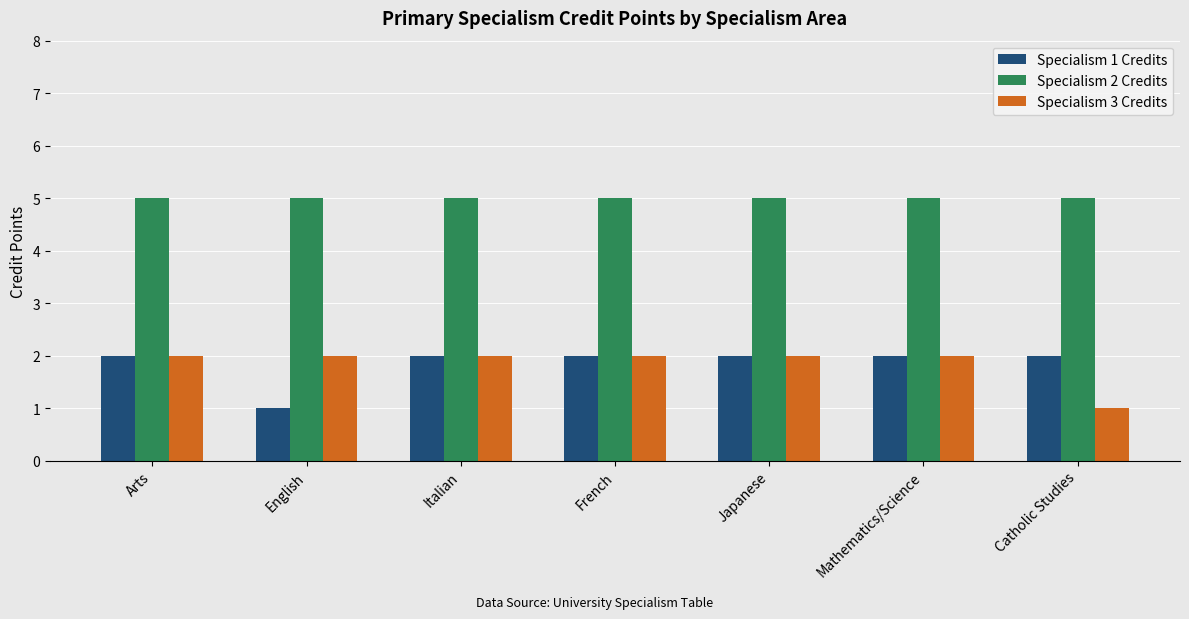

Reading right to left, what are all the values shown in this chart?

Specialism 1 Credits: 2	2	2	2	2	1	2
Specialism 2 Credits: 5	5	5	5	5	5	5
Specialism 3 Credits: 1	2	2	2	2	2	2